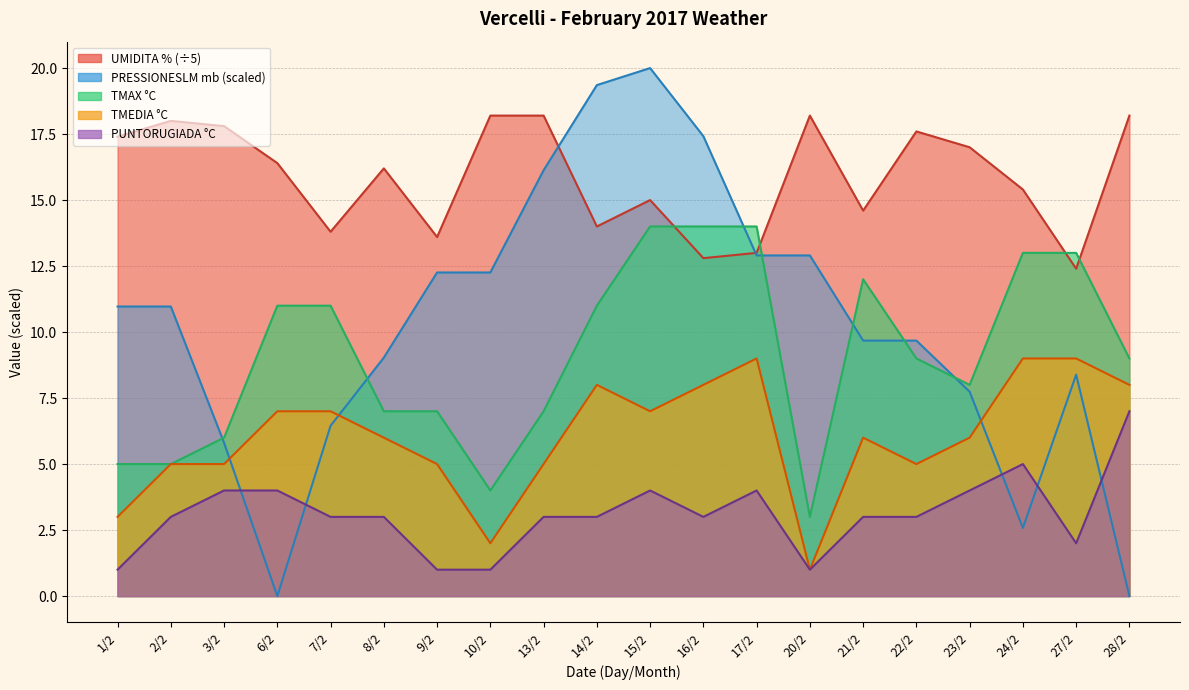

What is the approximate value of UMIDITA % at 20/2?

18.2